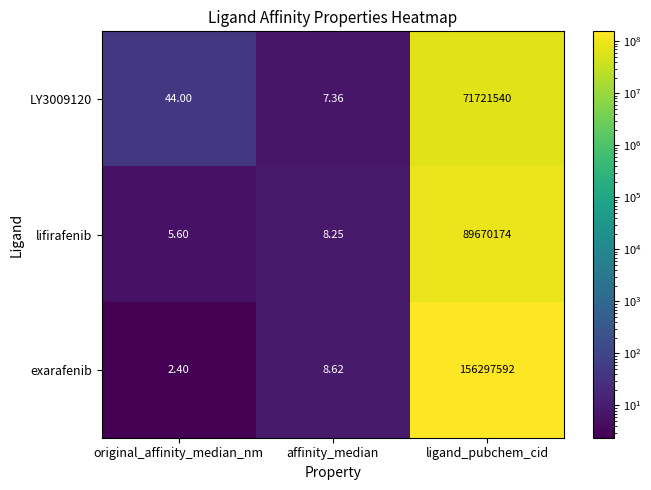

Rank the series by their maximum value, from lowest to highest.

LY3009120, lifirafenib, exarafenib